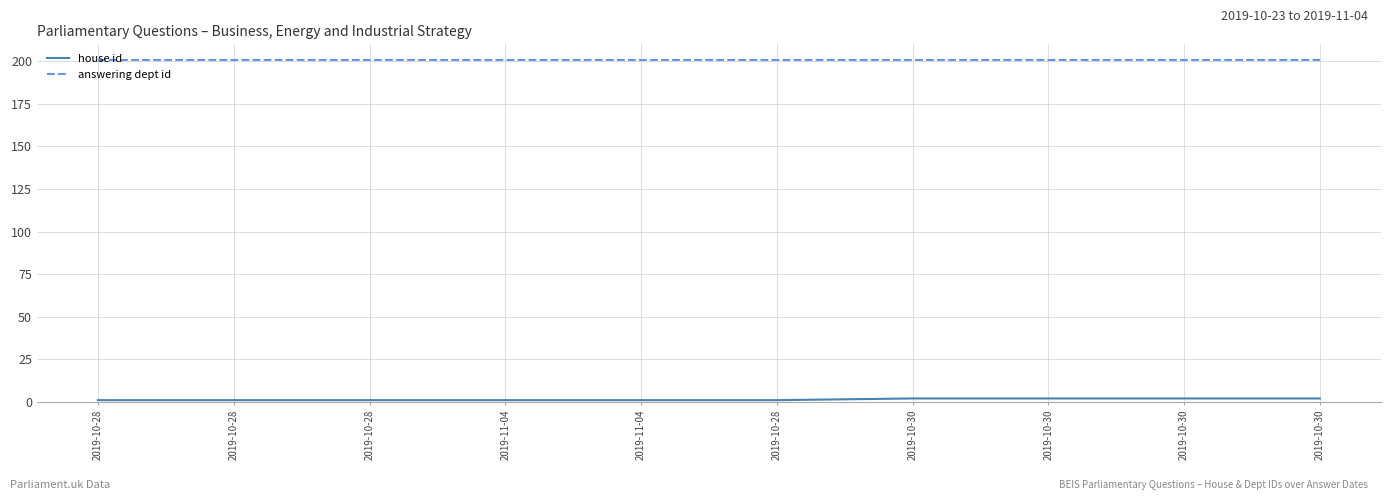

Does the chart have visible grid lines?

Yes